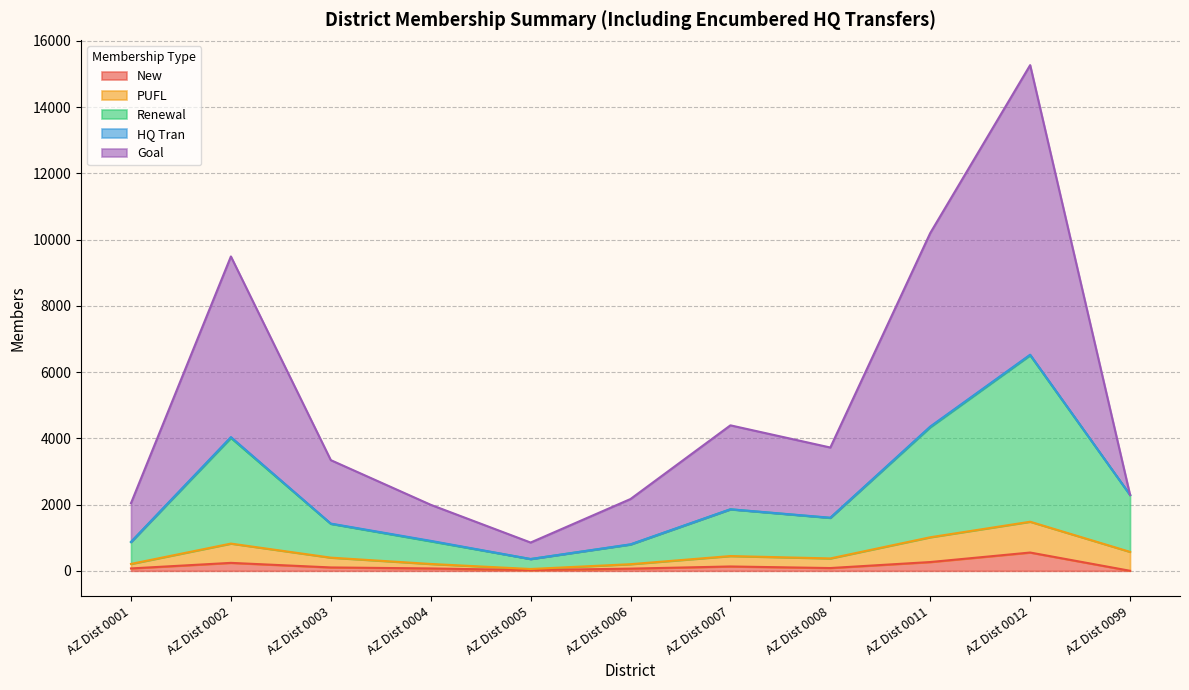

Is the value of New at AZ Dist 0005 greater than the value of Goal at AZ Dist 0001?

No